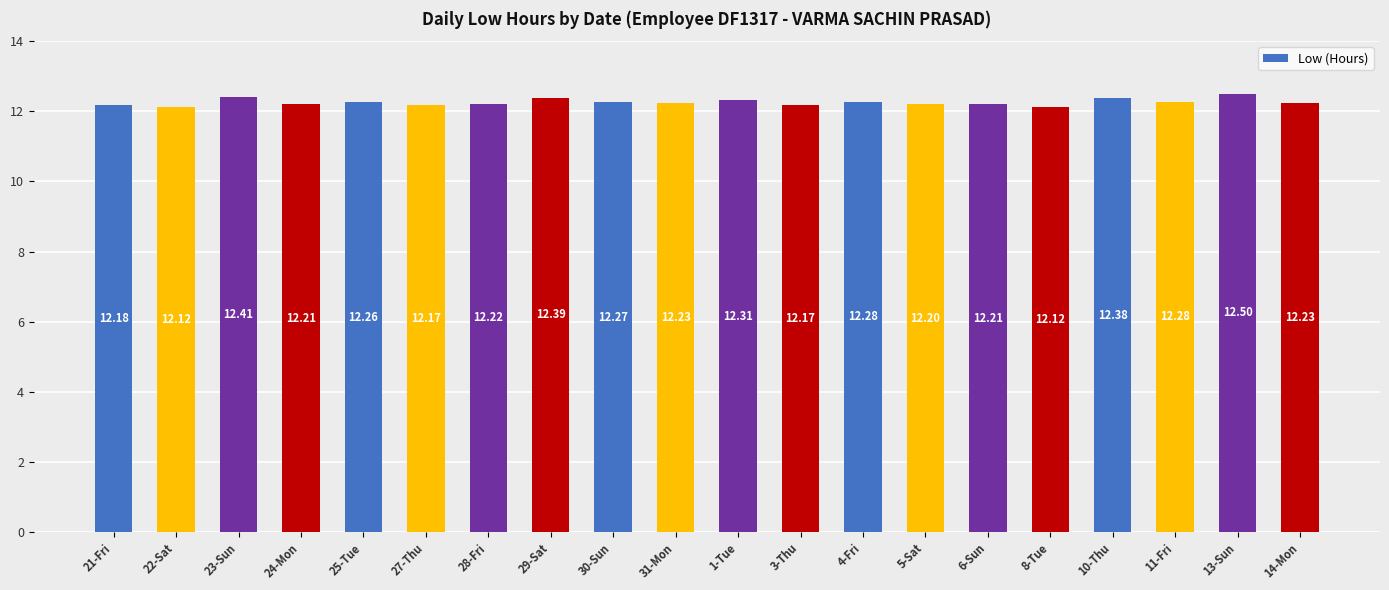

Count the values in the range 12 to 13.

20